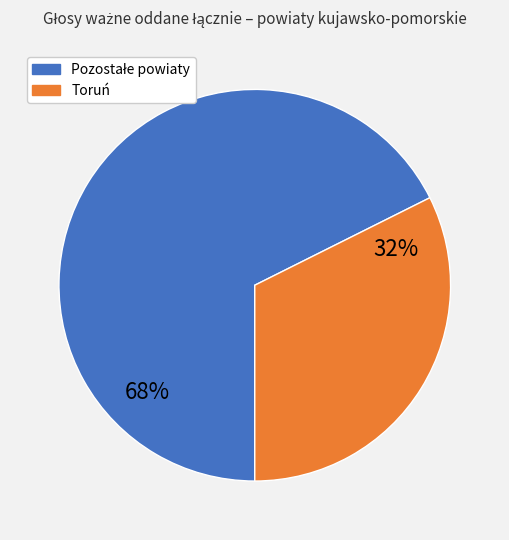

Is there a majority slice in this chart?

Yes